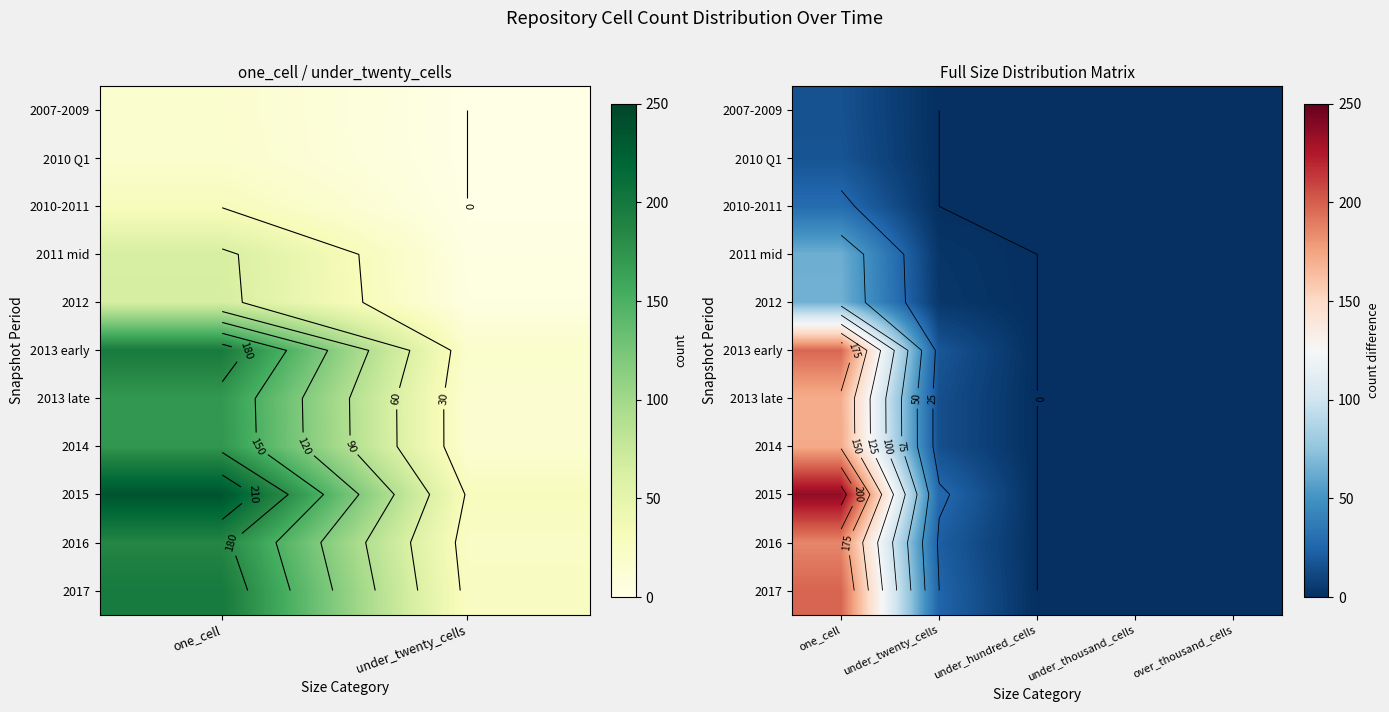

How many distinct data groups are displayed?

11